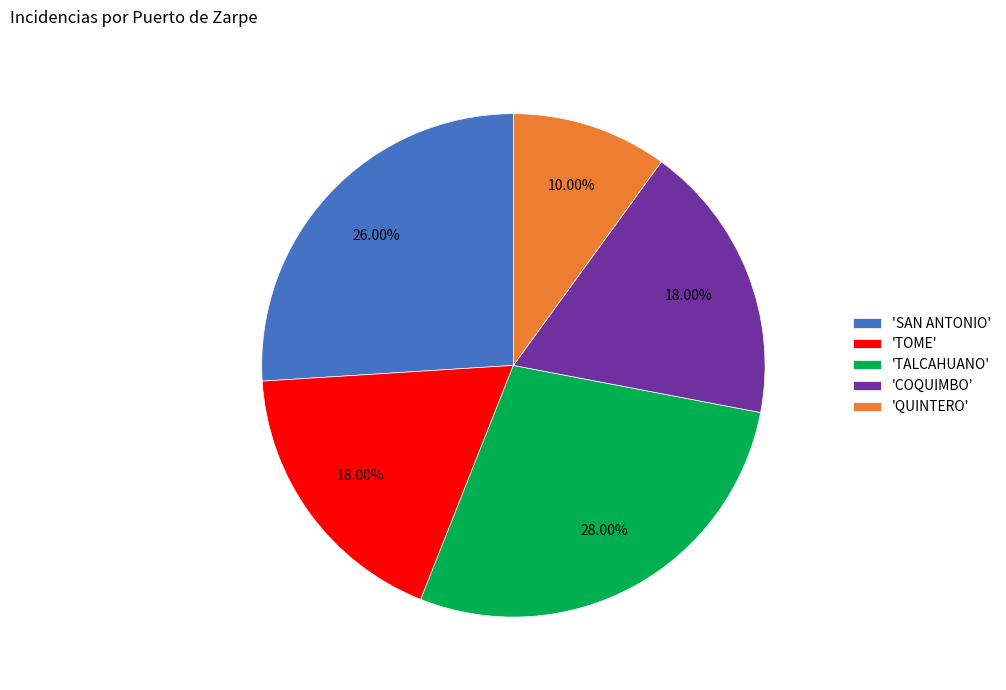

What is the largest slice in the pie chart?

'TALCAHUANO'